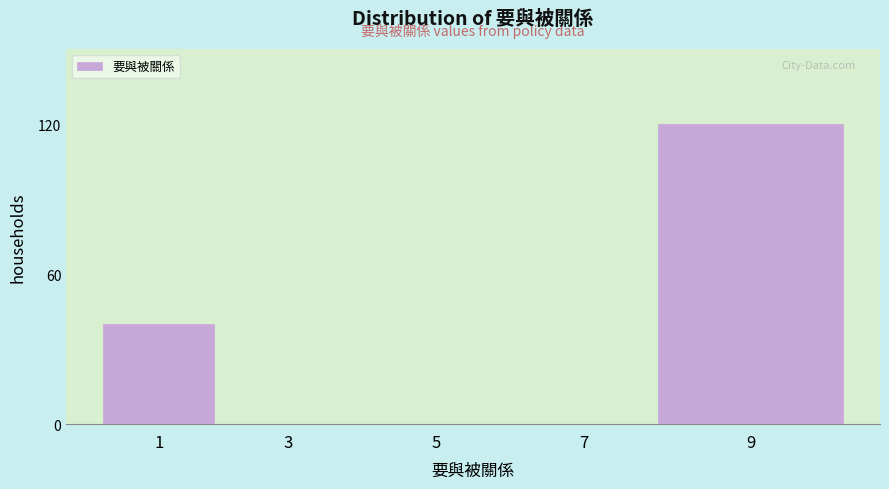

Reading left to right, what are all the values shown in this chart?

1=40	3=0	5=0	7=0	9=120